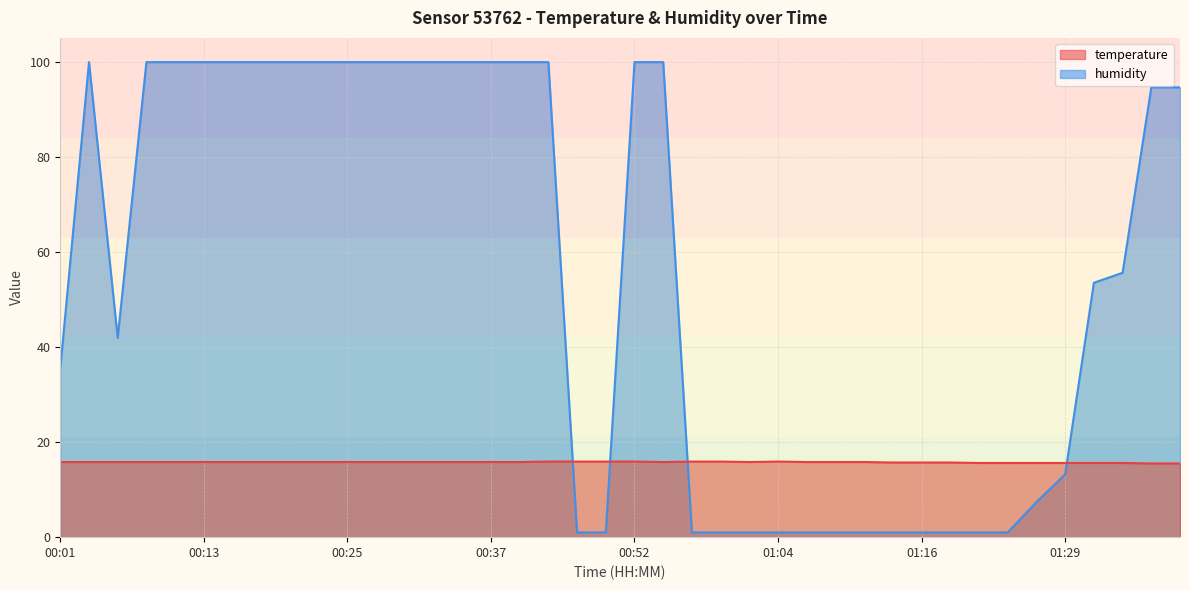

Which category has the highest value in the temperature series?

00:42